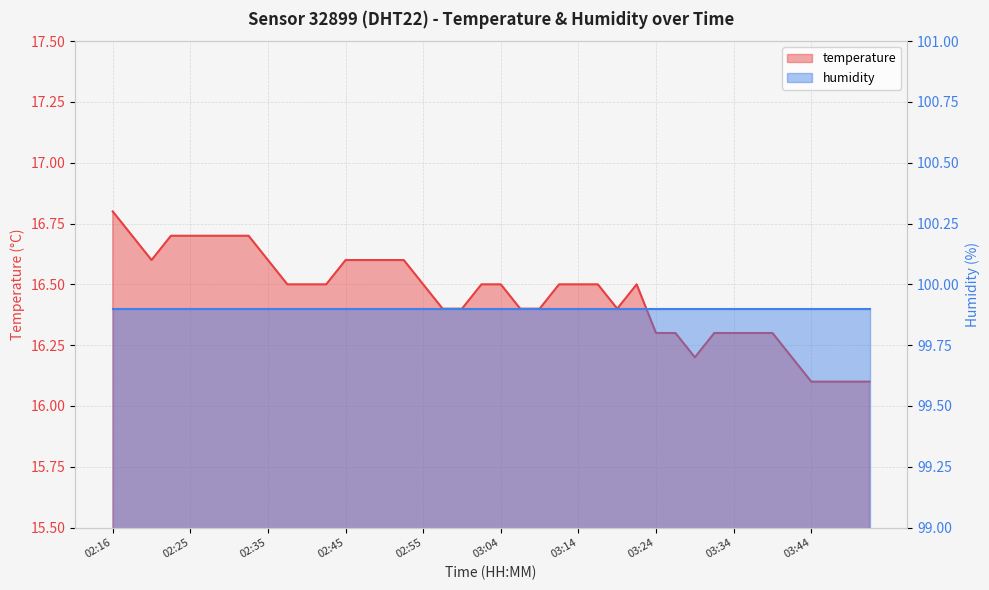

Rank the categories by value from highest to lowest.

02:16, 02:18, 02:23, 02:25, 02:28, 02:30, 02:33, 02:20, 02:35, 02:45, 02:47, 02:50, 02:52, 02:37, 02:40, 02:42, 02:55, 03:02, 03:04, 03:12, 03:14, 03:17, 03:21, 02:57, 02:59, 03:07, 03:09, 03:19, 03:24, 03:26, 03:31, 03:34, 03:36, 03:39, 03:29, 03:41, 03:44, 03:46, 03:49, 03:51